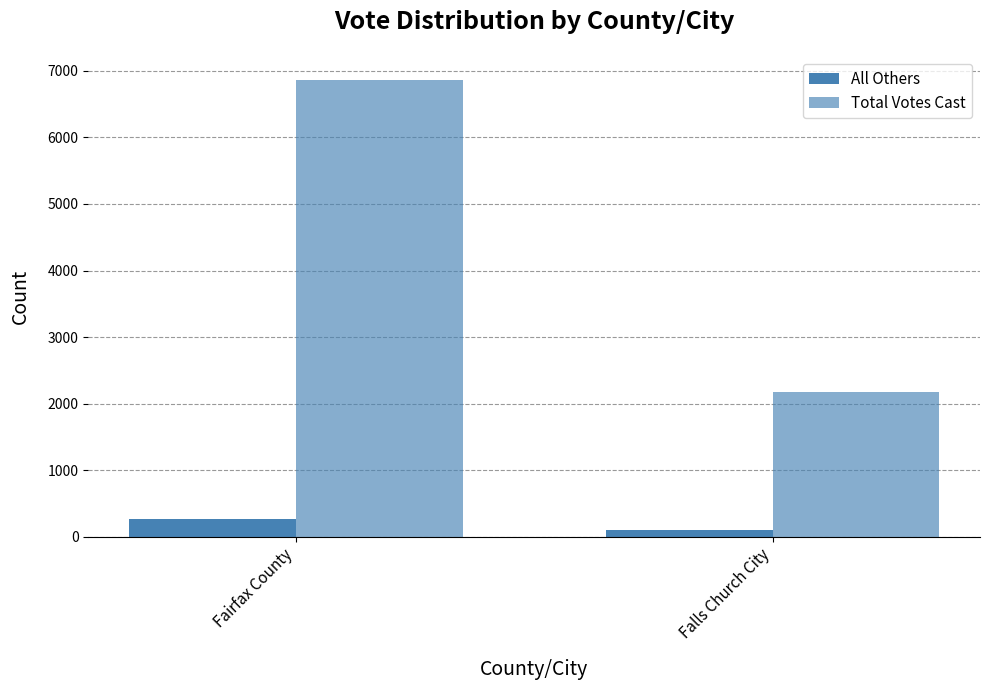

Reading left to right, what are all the values shown in this chart?

All Others: 270	103
Total Votes Cast: 6869	2174